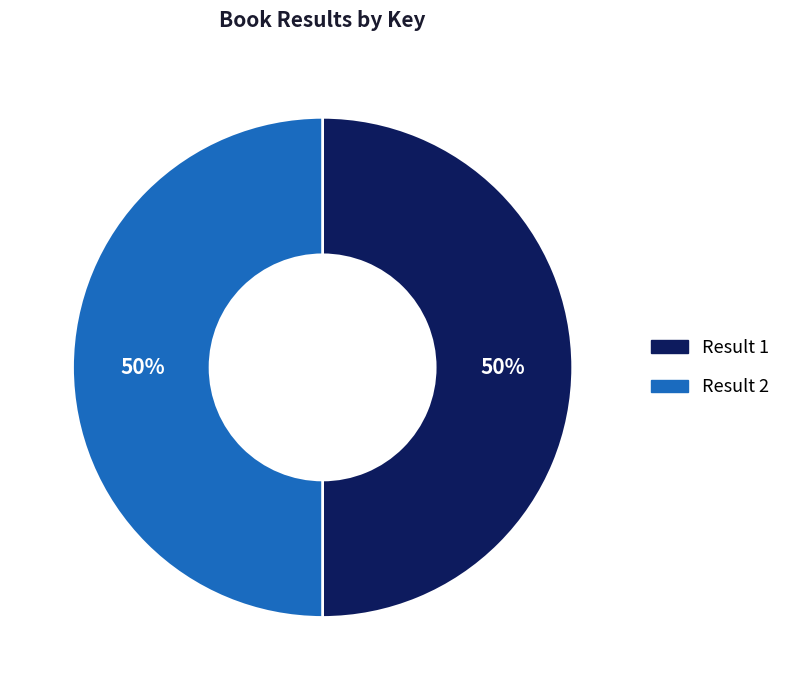

To the nearest percent, what is the average slice percentage?

50%